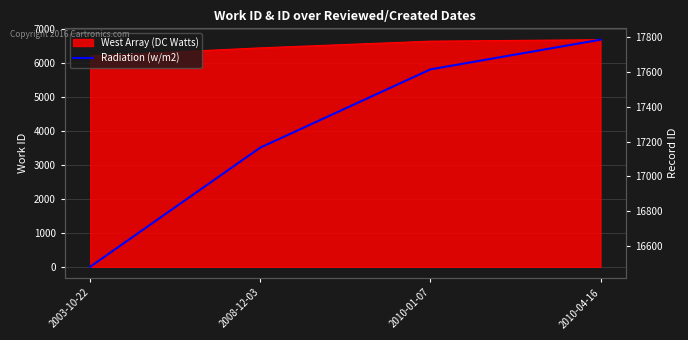

What is the minimum value shown in the chart?

16480